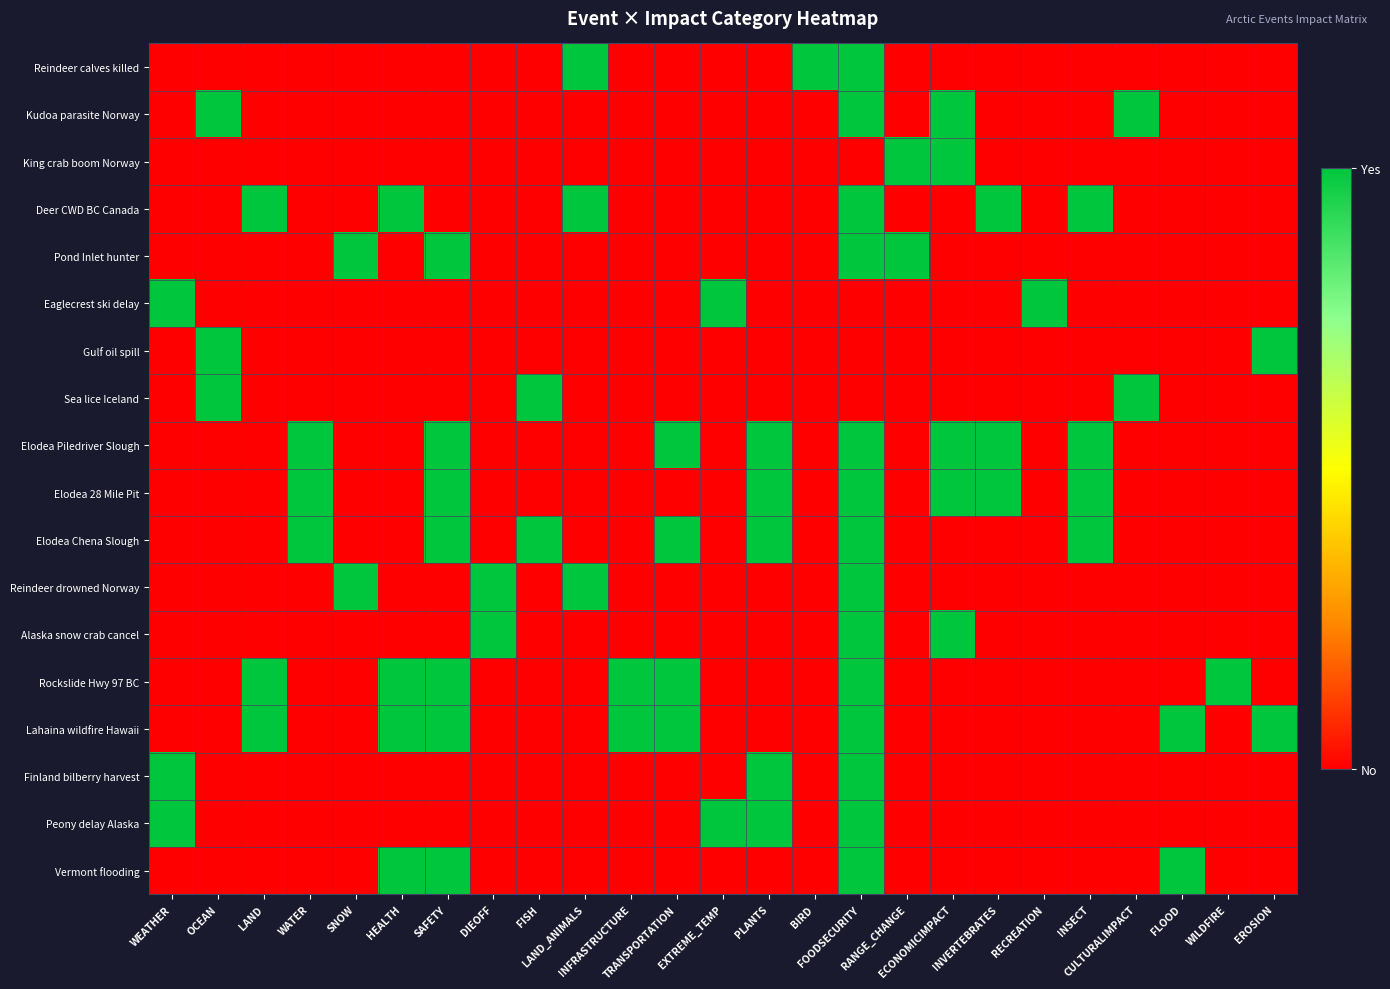

What is the total value across all series at TRANSPORTATION?

4